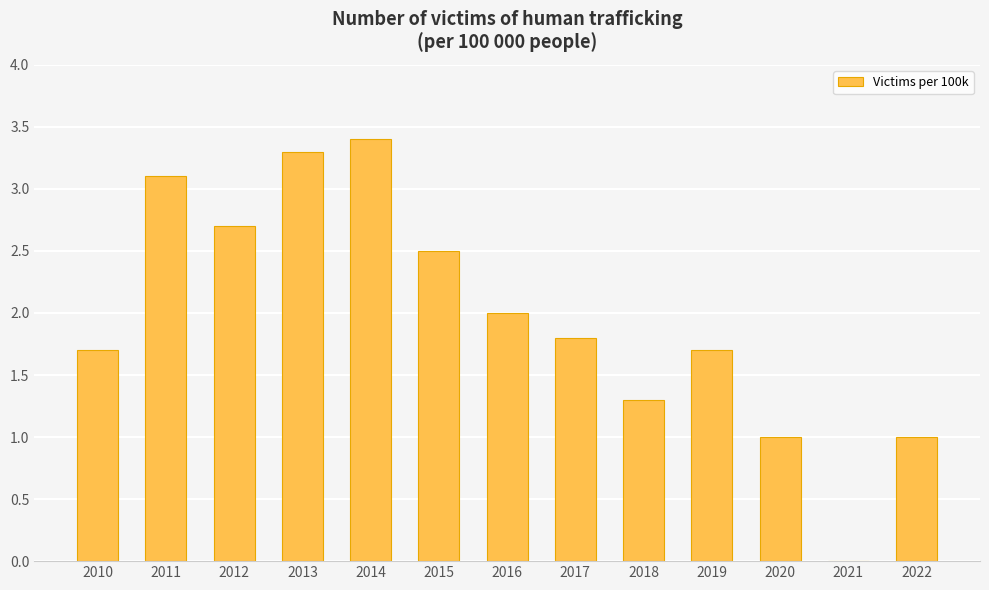

At which category does the chart reach its peak across all series?

2014